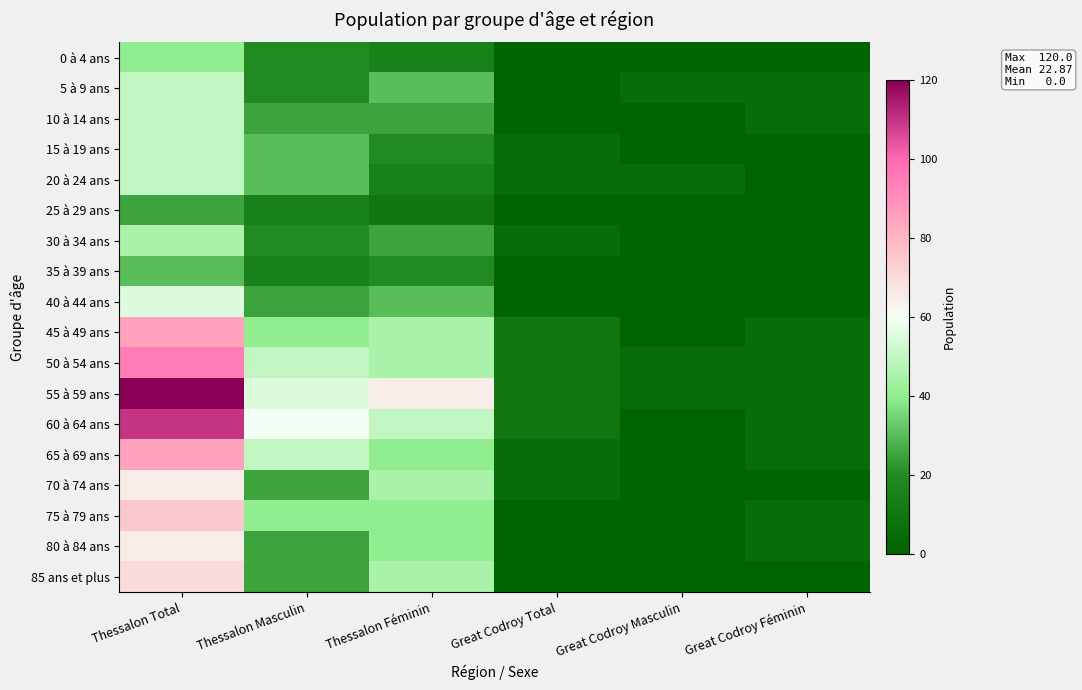

Which series changed the most between Thessalon Féminin and Great Codroy Féminin?

55 à 59 ans